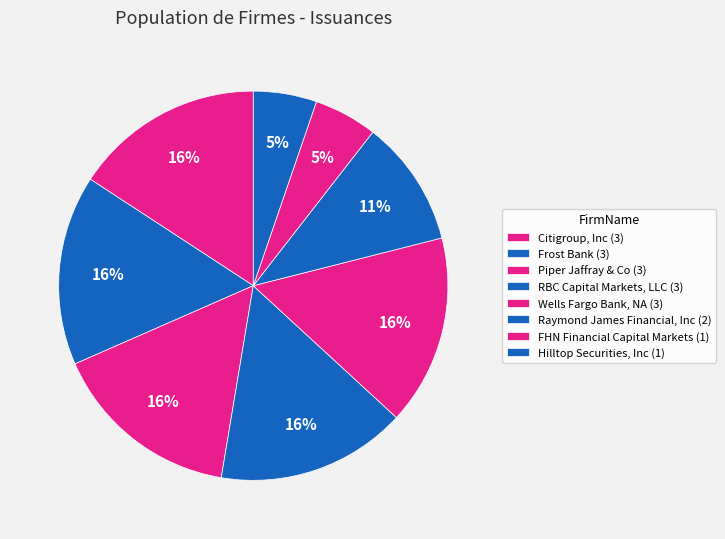

To the nearest percent, what is the average slice percentage?

12%